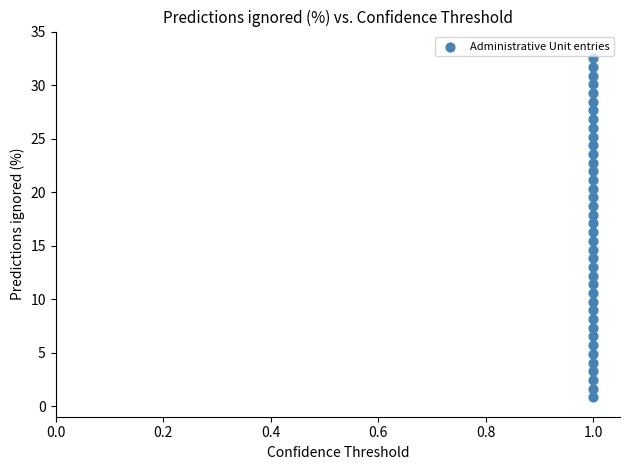

What is the range of Y values (max minus min)?

31.7